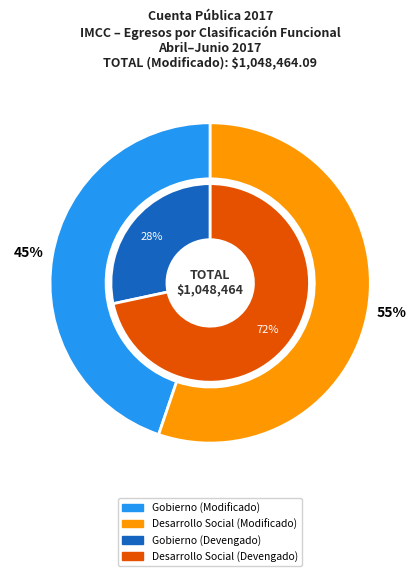

Between Gobierno and Desarrollo Social, which is larger?

Desarrollo Social